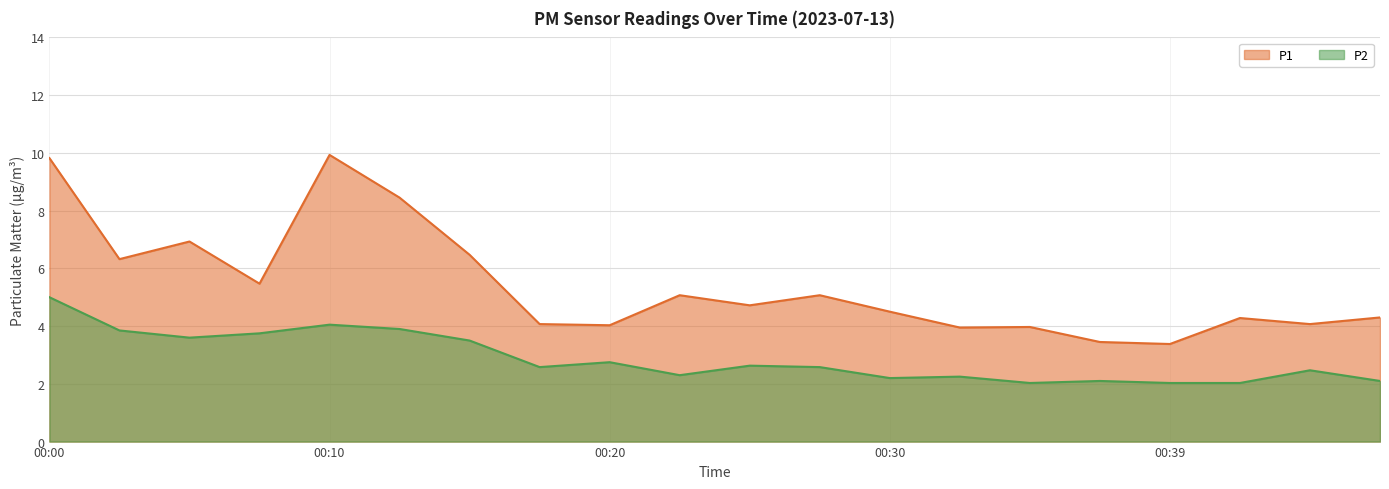

At which label is P2 closest to 3?

00:20